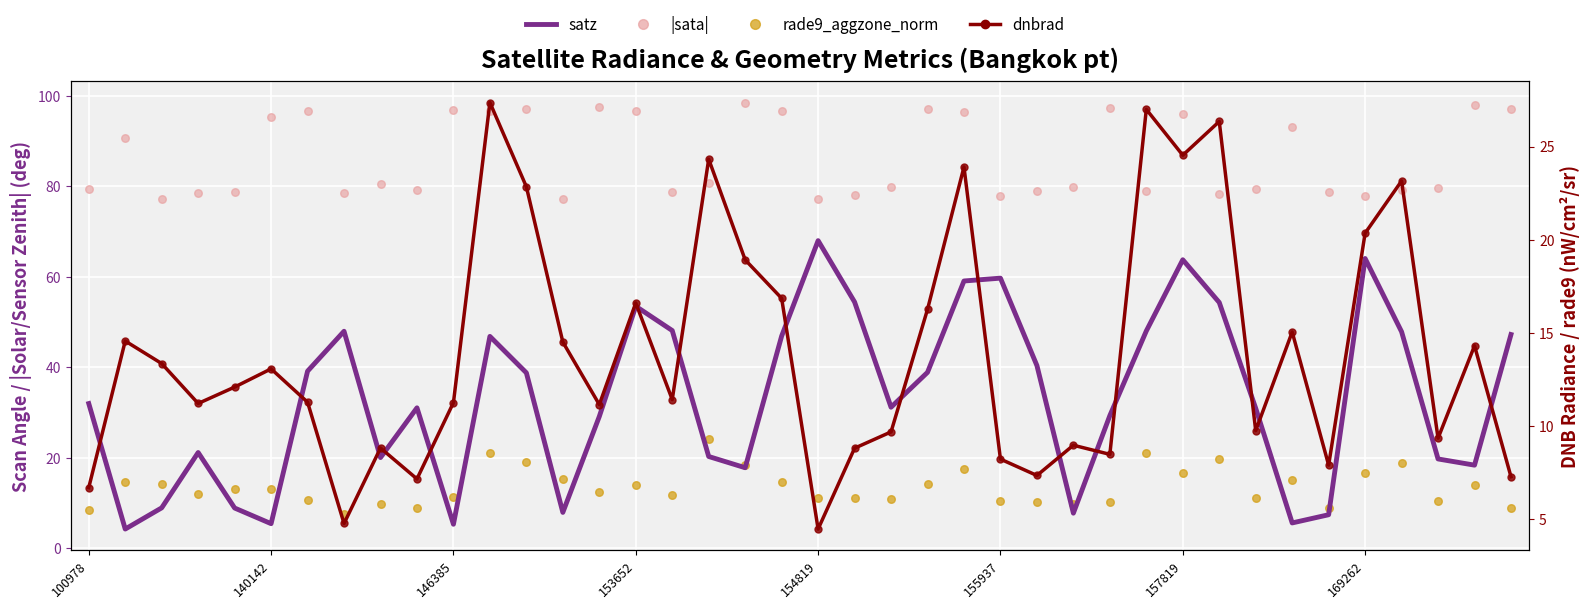

Which series has the widest spread of Y values?

satz